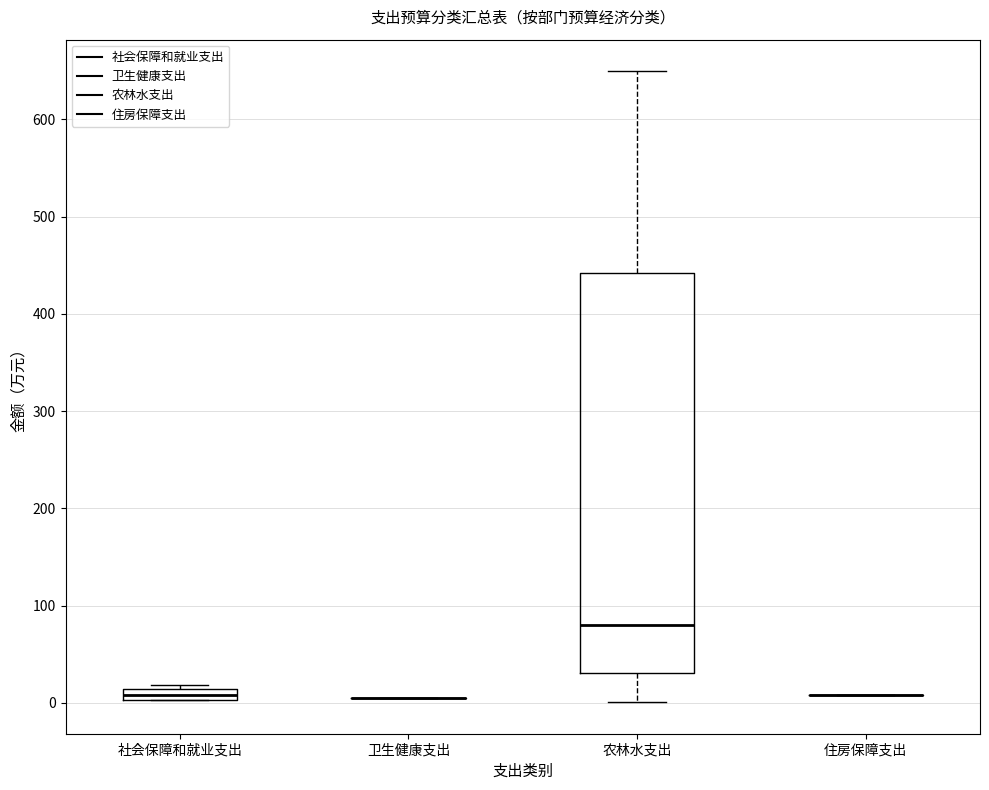

Comparing the boxes themselves (not the whiskers), which one is the tallest?

农林水支出